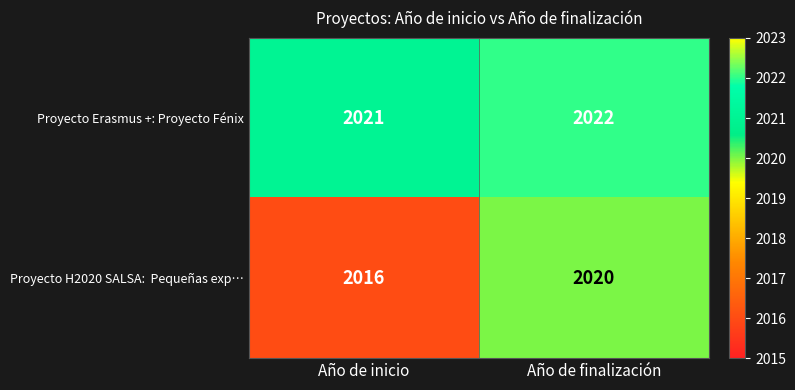

The Proyecto Erasmus +: Proyecto Fénix series shows 2021 at Año de inicio. True or false?

True